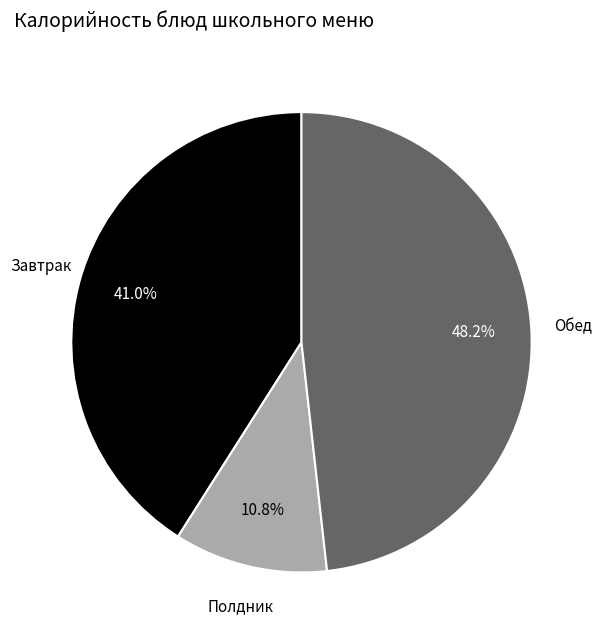

Is there any slice that represents more than half of the pie?

No